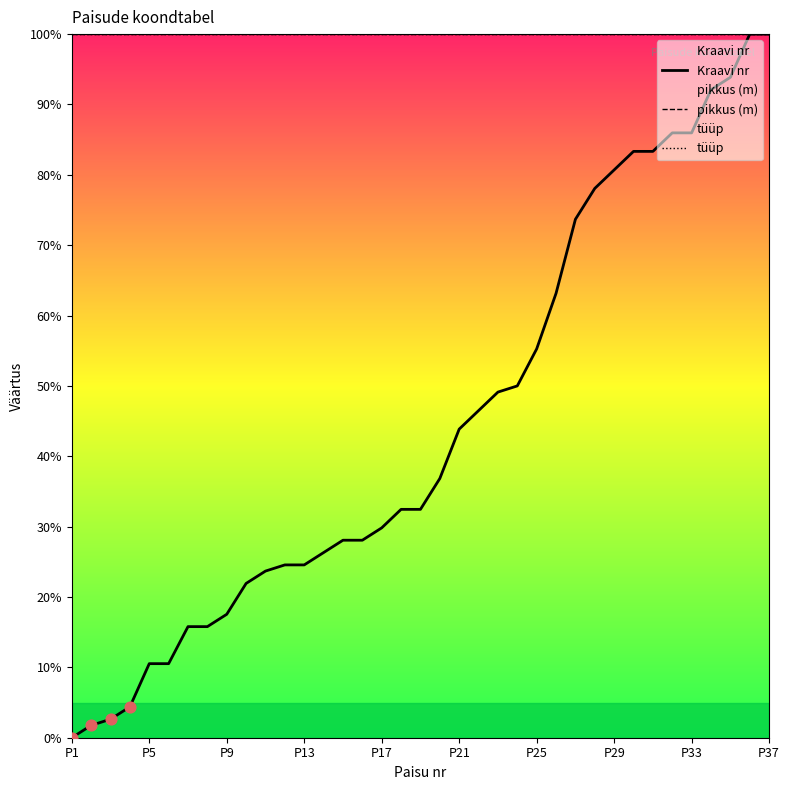

At how many categories does at least one series exceed 93?

37